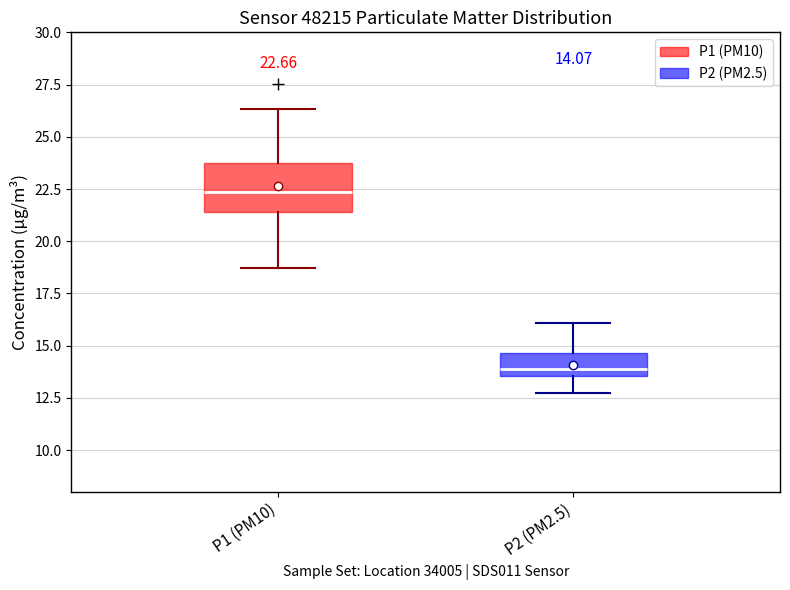

Which box is the tallest, from its lower edge to its upper edge?

P1 (PM10)